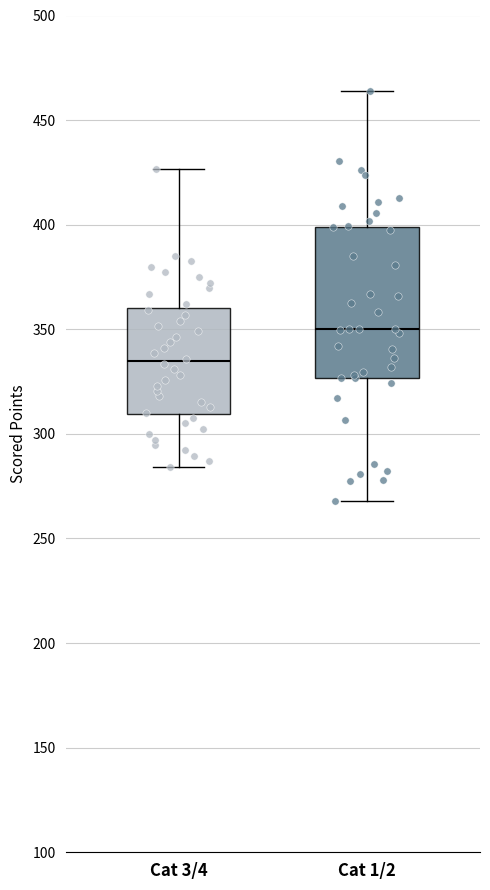

Where is the upper edge of the box for Cat 3/4 on the y-axis? The values are not printed on the chart, so give them approximately, as read against the axis.

360